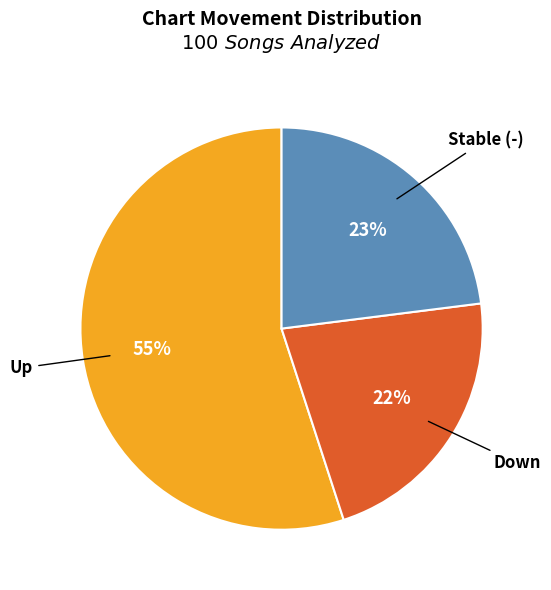

Is there any slice that represents more than half of the pie?

Yes